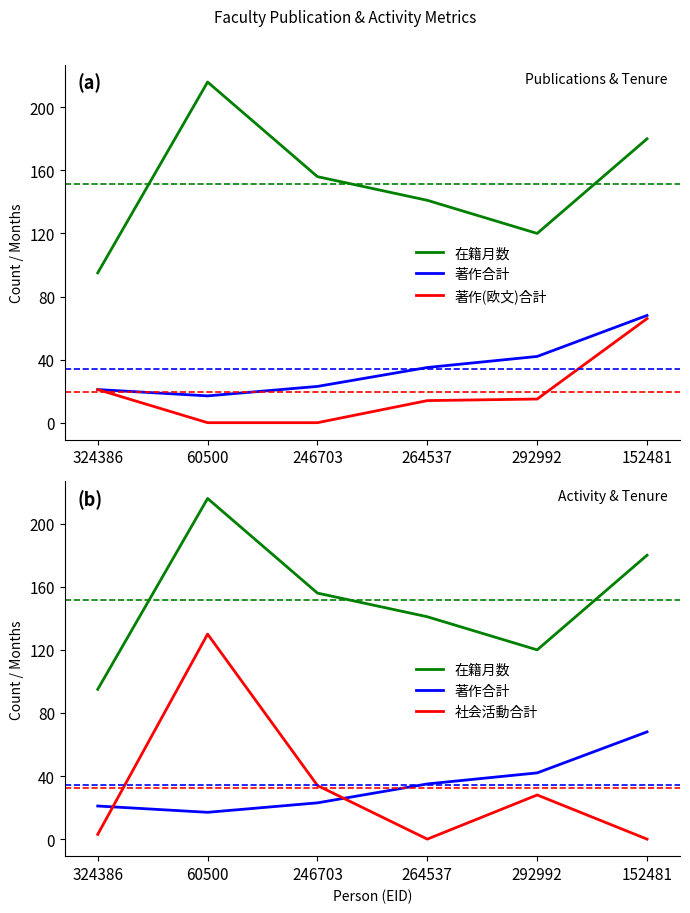

Where is 著作(欧文)合計 nearest to the value 33?

324386